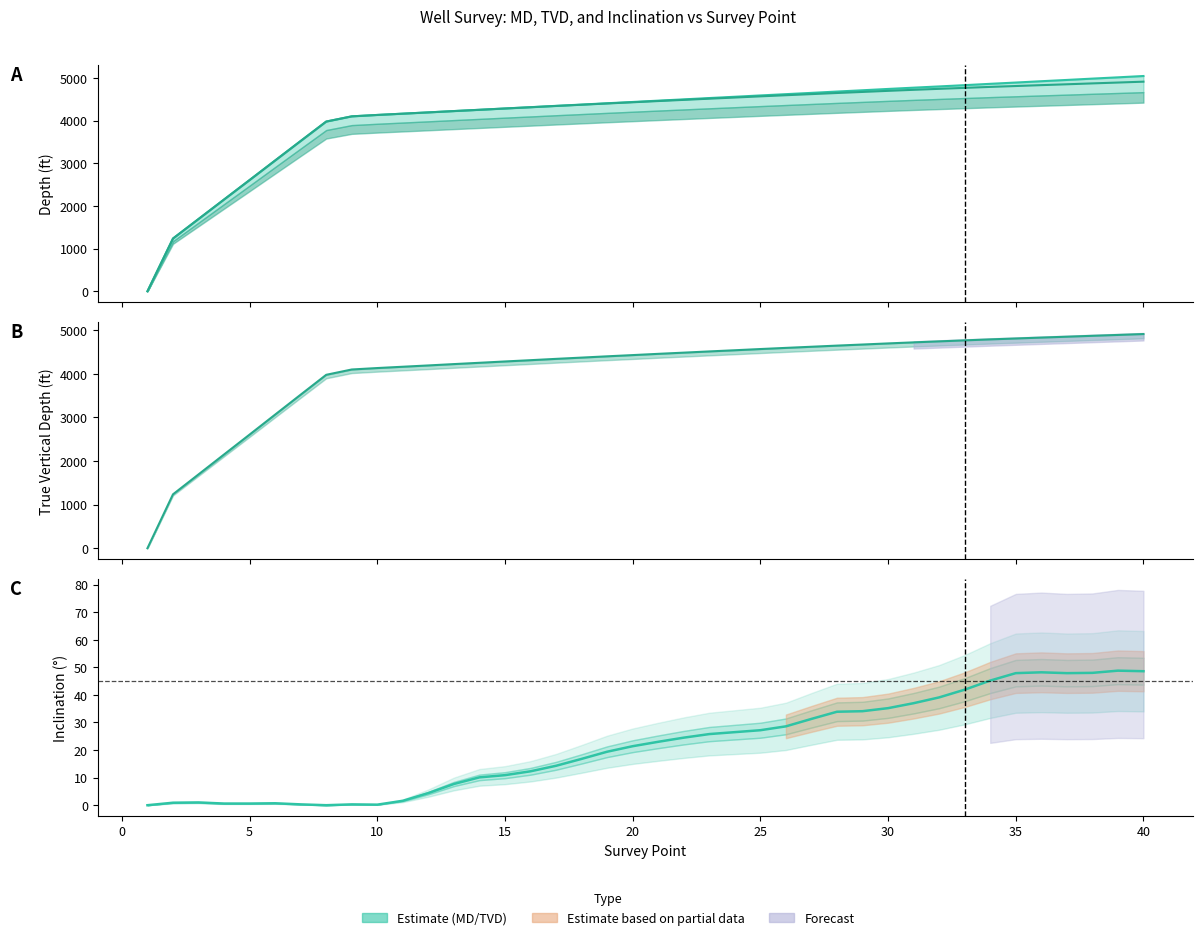

True or false: TVD has more than 2 points higher than both neighbors.

False